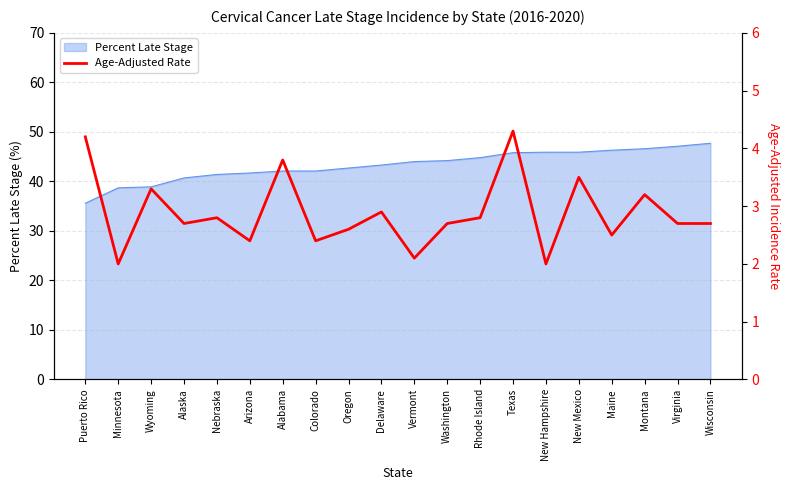

True or false: Percent Late Stage has a value of 11.7 at New Mexico.

False